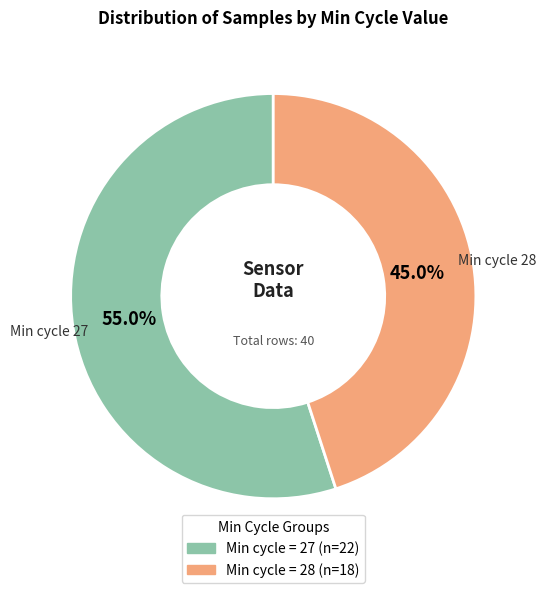

Is there a majority slice in this chart?

Yes